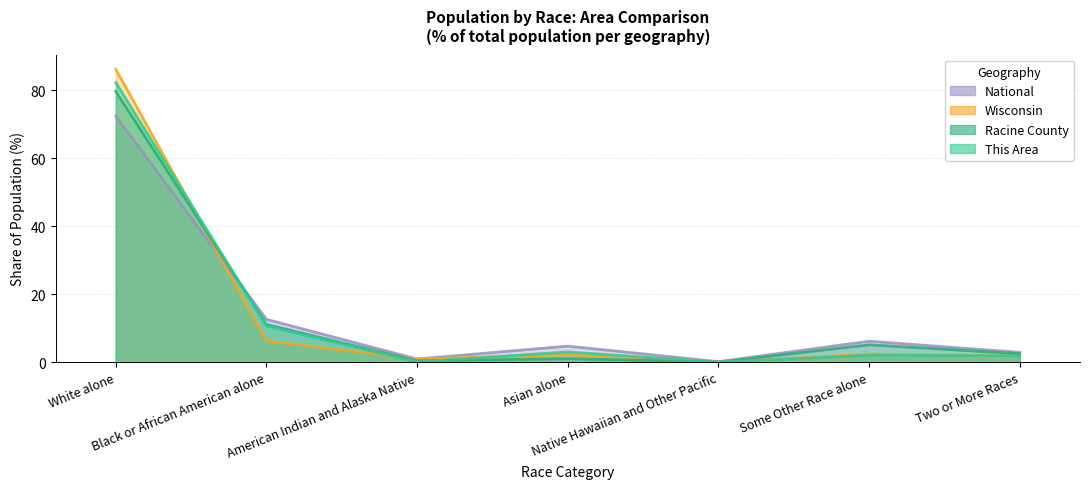

Reading left to right, extract all data points from this chart.

This Area: White alone=82.2	Black or African American alone=10.7	American Indian and Alaska Native=0.1	Asian alone=3.0	Native Hawaiian and Other Pacific=0.0	Some Other Race alone=2.1	Two or More Races=1.9
Racine County: White alone=79.7	Black or African American alone=11.1	American Indian and Alaska Native=0.4	Asian alone=1.1	Native Hawaiian and Other Pacific=0.0	Some Other Race alone=5.1	Two or More Races=2.5
Wisconsin: White alone=86.2	Black or African American alone=6.3	American Indian and Alaska Native=1.0	Asian alone=2.3	Native Hawaiian and Other Pacific=0.0	Some Other Race alone=2.4	Two or More Races=1.8
National: White alone=72.4	Black or African American alone=12.6	American Indian and Alaska Native=0.9	Asian alone=4.8	Native Hawaiian and Other Pacific=0.2	Some Other Race alone=6.2	Two or More Races=2.9